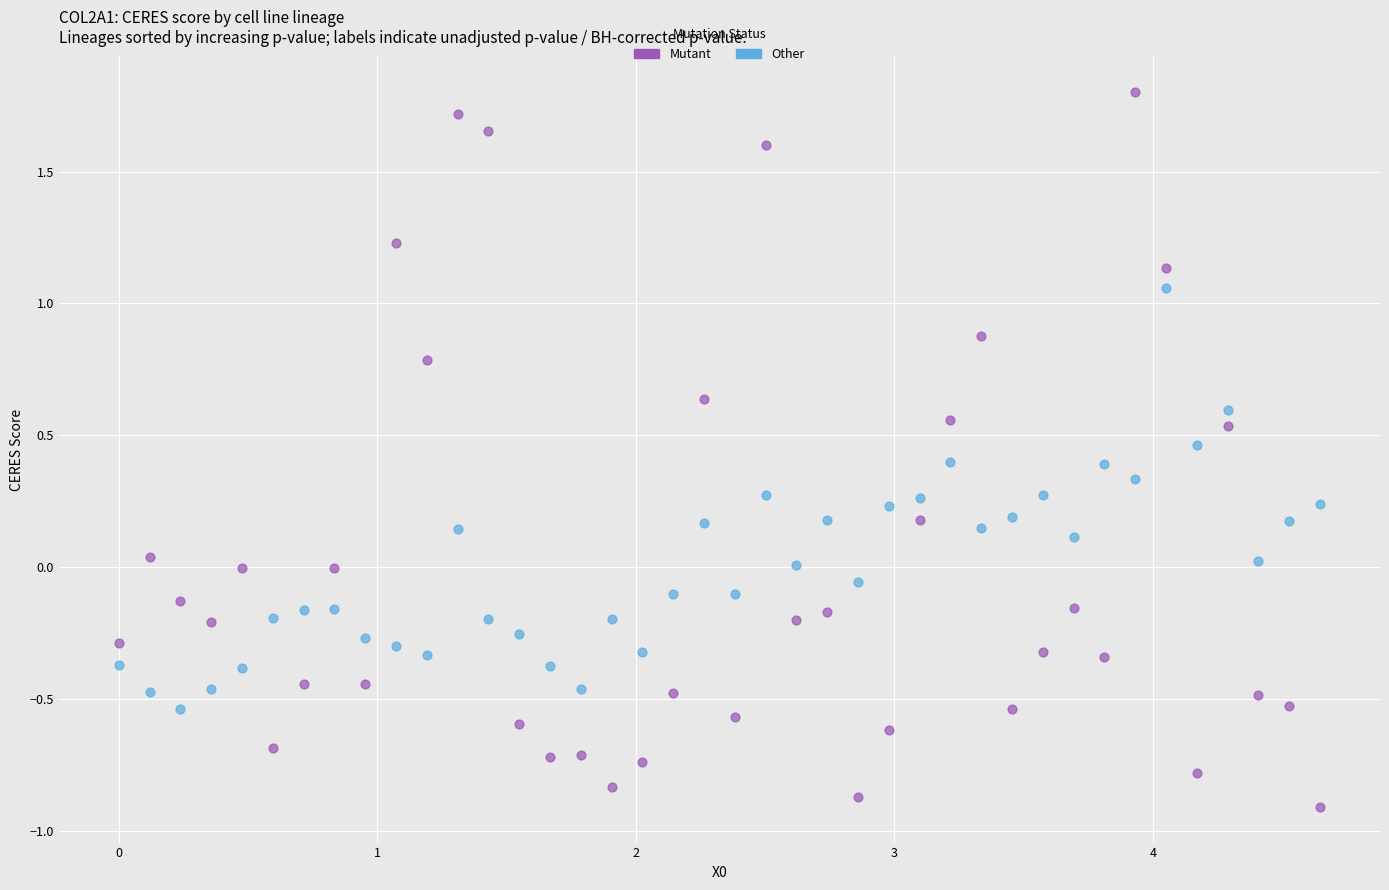

Which series contains the lowest Y value?

Mutant